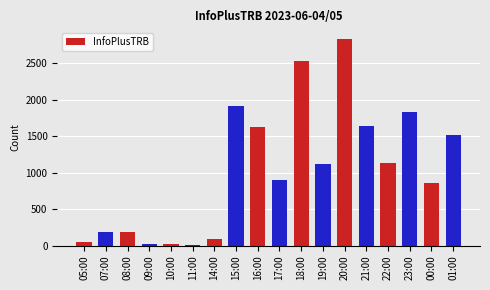

Which has a higher value, 17:00 or 11:00?

17:00